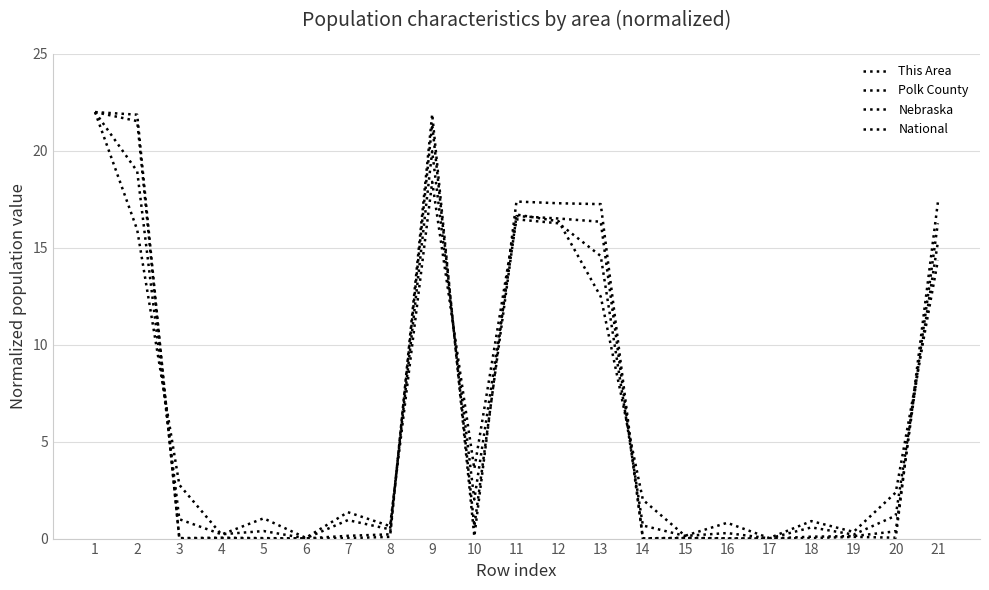

What is the value of the Nebraska point at the 13th from the left?

14.6